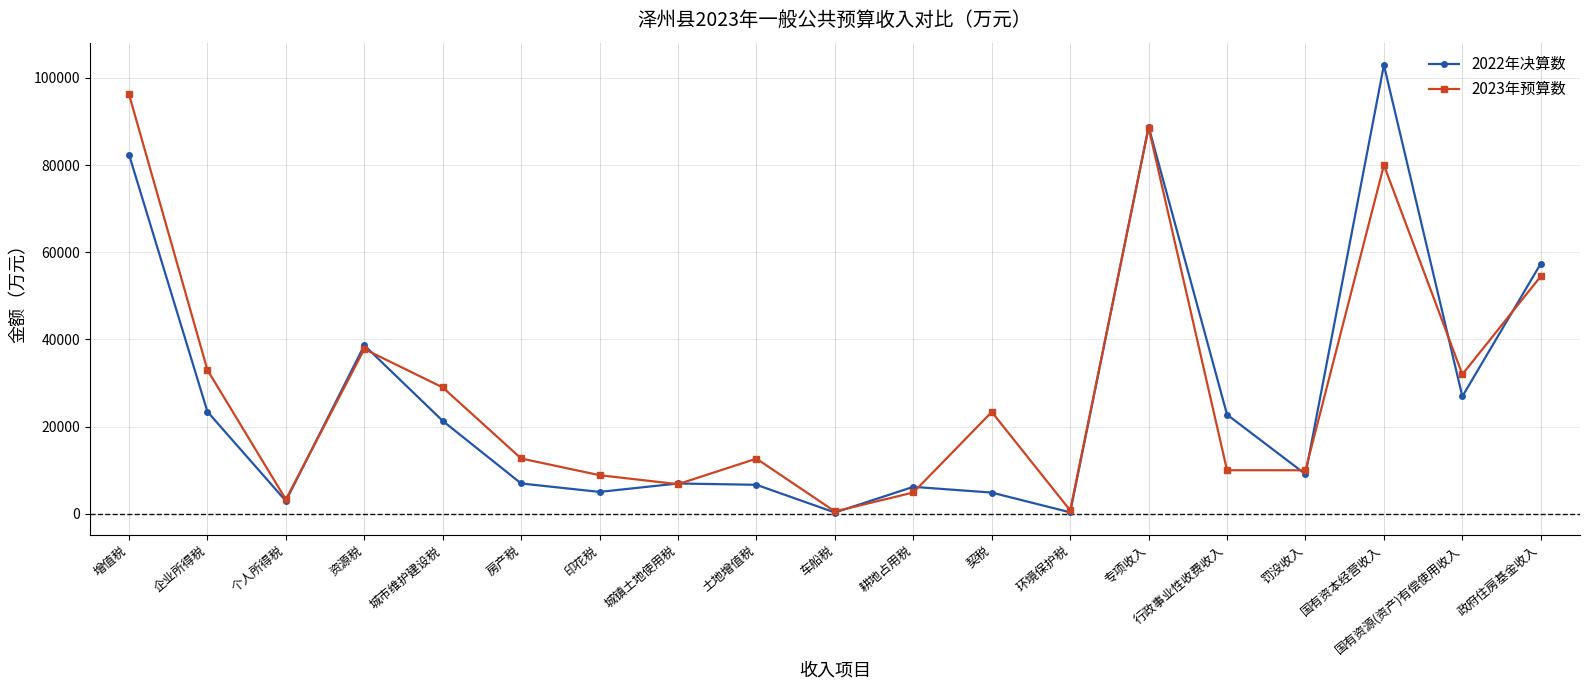

Which category has the highest value in the 2022年决算数 series?

国有资本经营收入